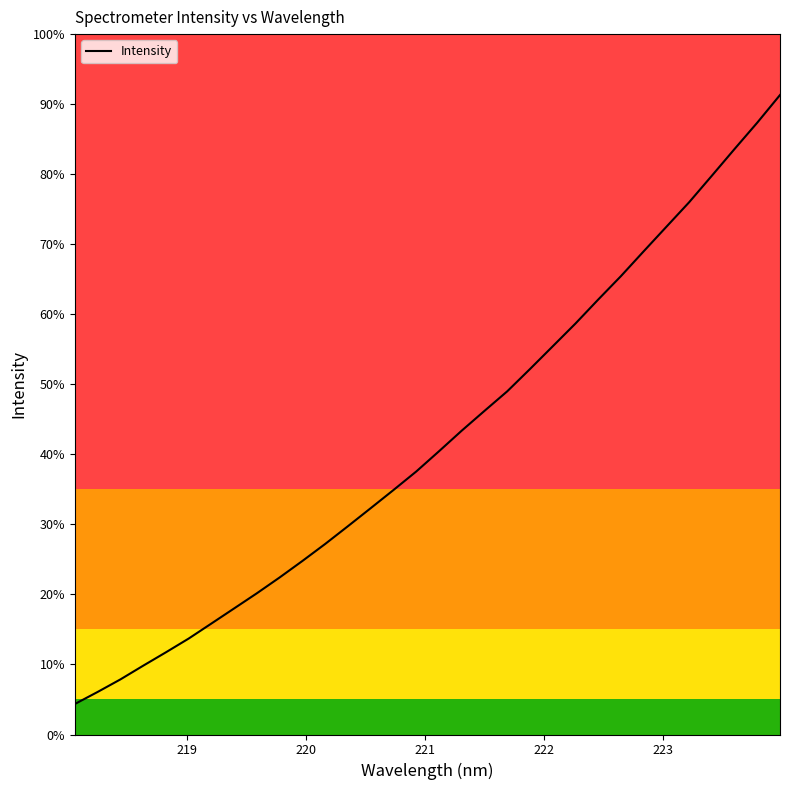

Is this an area chart (filled region under the line)?

No